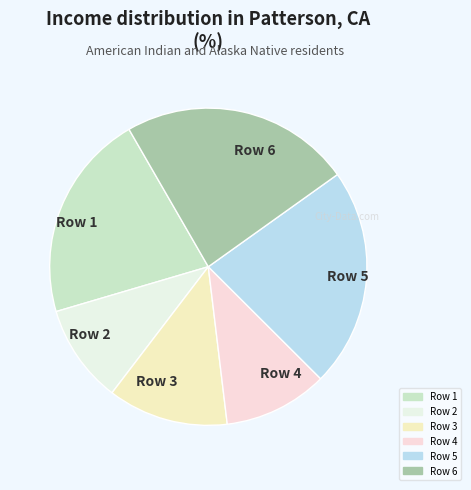

Approximately how many times larger is the value at Row 3 compared to Row 2?

1.2